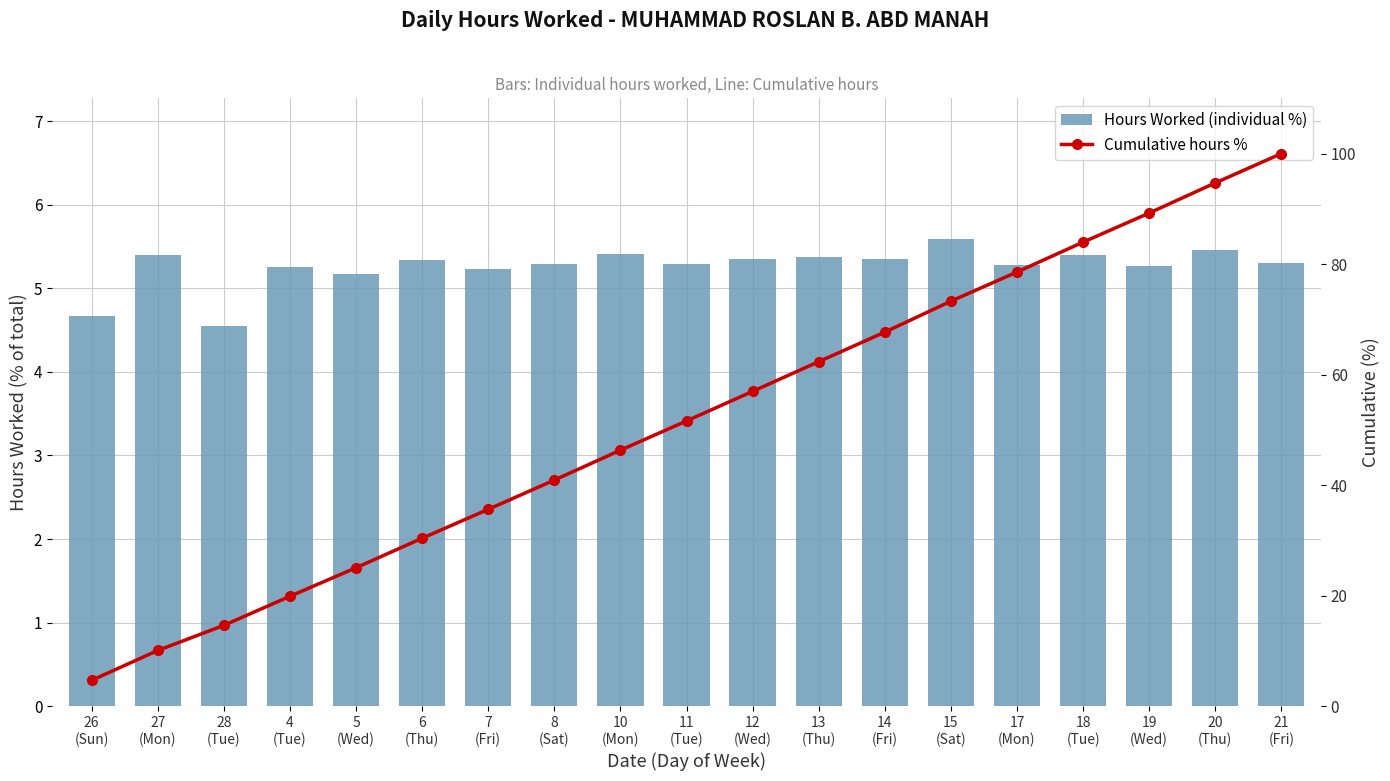

Reading left to right, extract all data points from this chart.

Hours Worked (individual %): 4.7	5.4	4.6	5.3	5.2	5.3	5.2	5.3	5.4	5.3	5.3	5.4	5.3	5.6	5.3	5.4	5.3	5.5	5.3
Cumulative hours %: 4.7	10.1	14.6	19.9	25.1	30.4	35.6	40.9	46.3	51.6	57.0	62.3	67.7	73.3	78.6	84.0	89.2	94.7	100.0